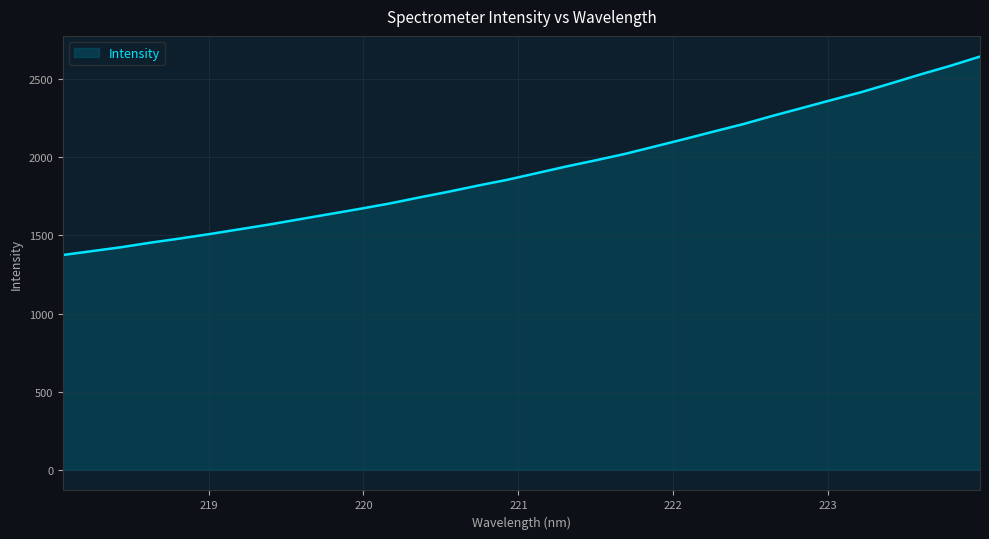

What is the smallest value displayed?

1374.9